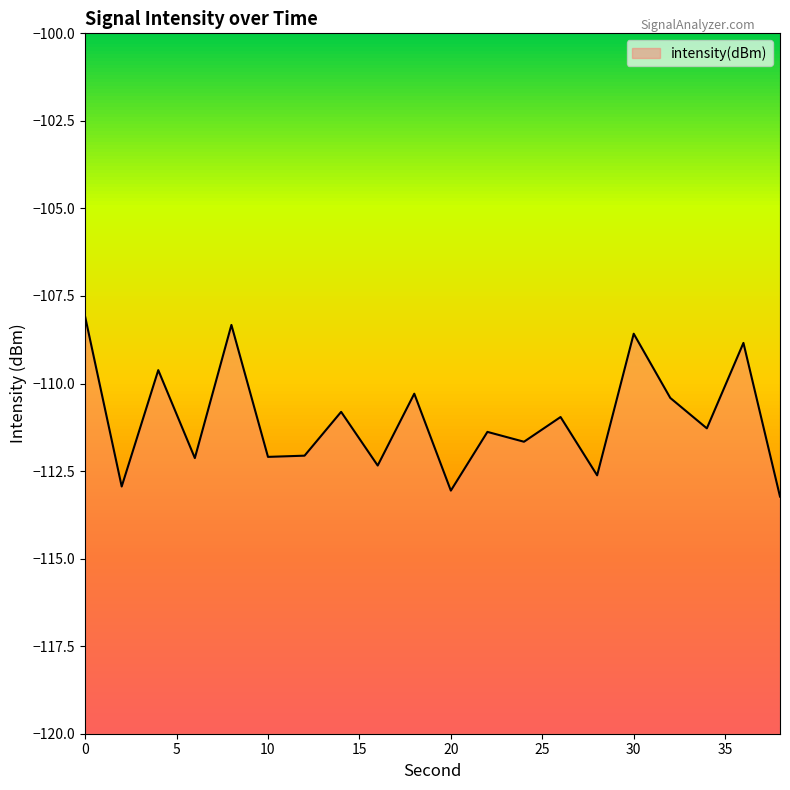

Count the number of categories in the chart.

20